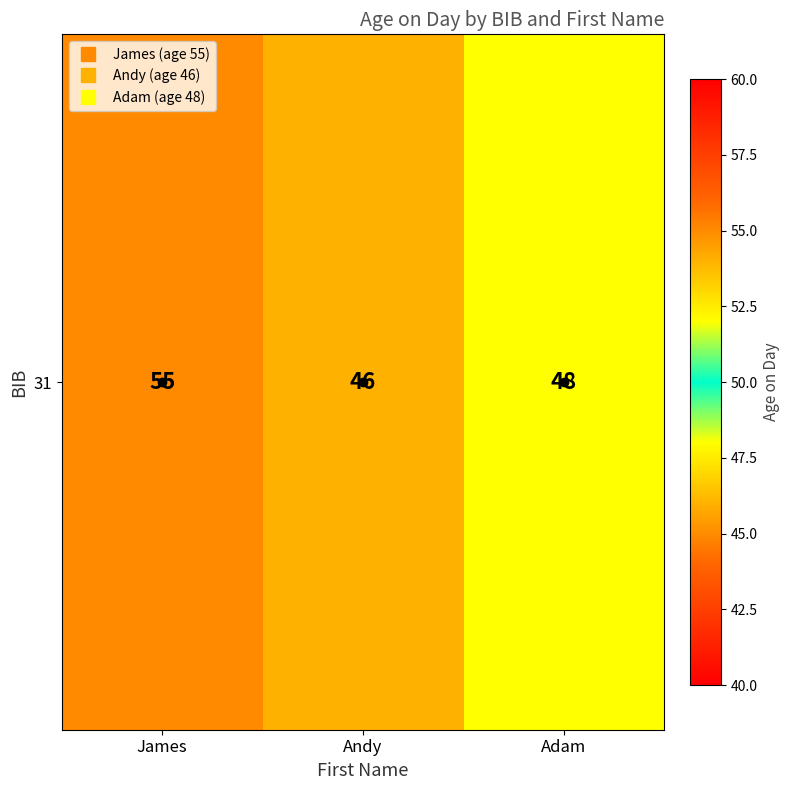

The chart shows a value of 48 at Adam. True or false?

True